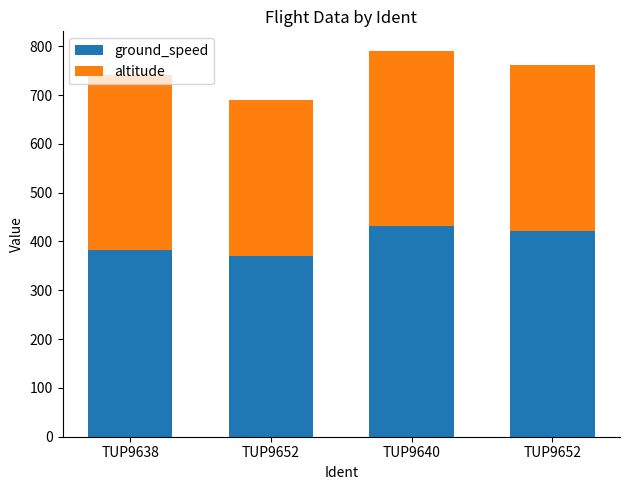

What are all the series names shown in the legend?

ground_speed, altitude